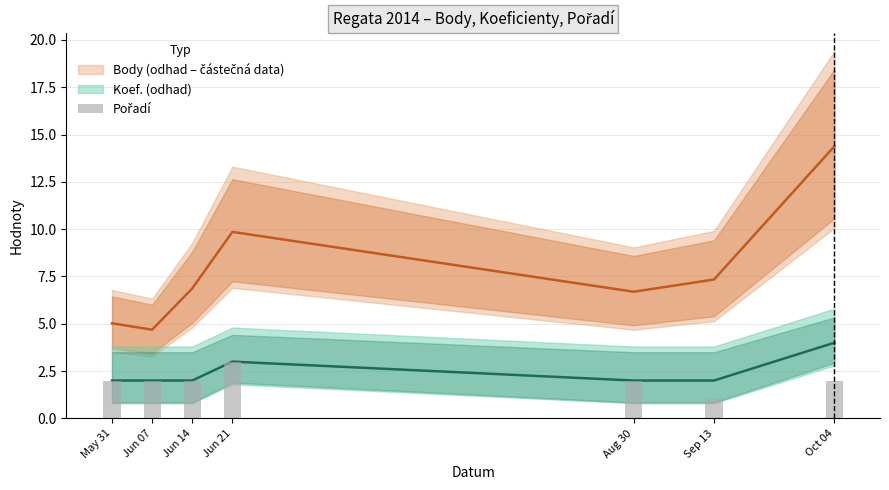

What is the sum of the Koef. values at Aug 30 and May 31?

4.0